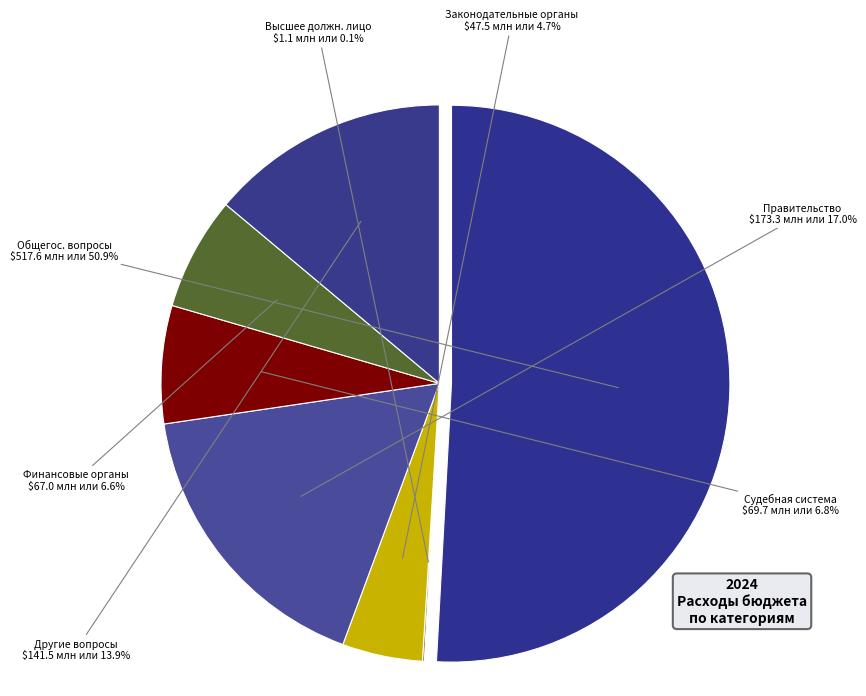

Does Судебная система represent more than half of the total?

No